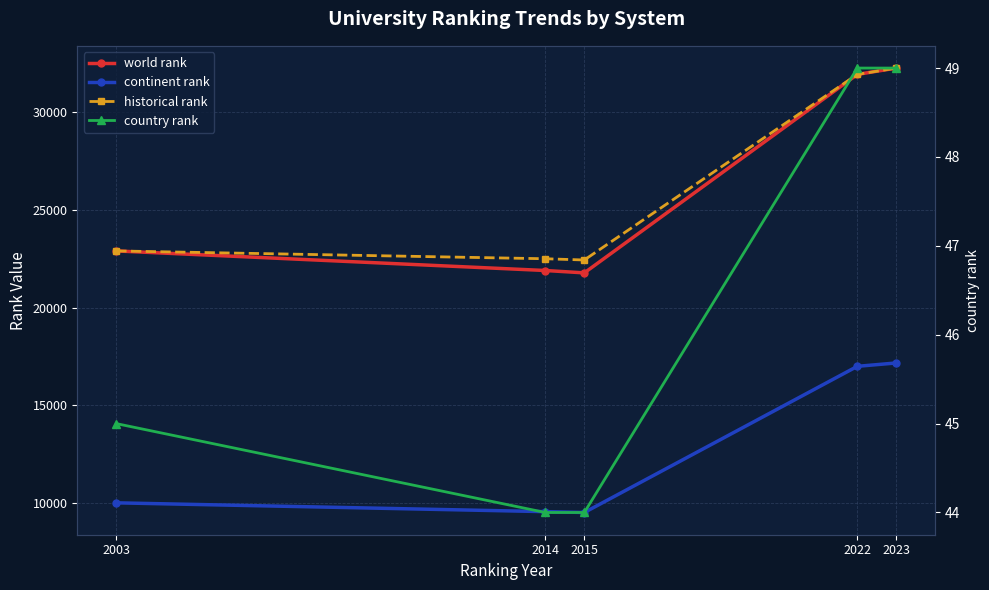

The continent rank series shows 6688.6 at 2003. True or false?

False